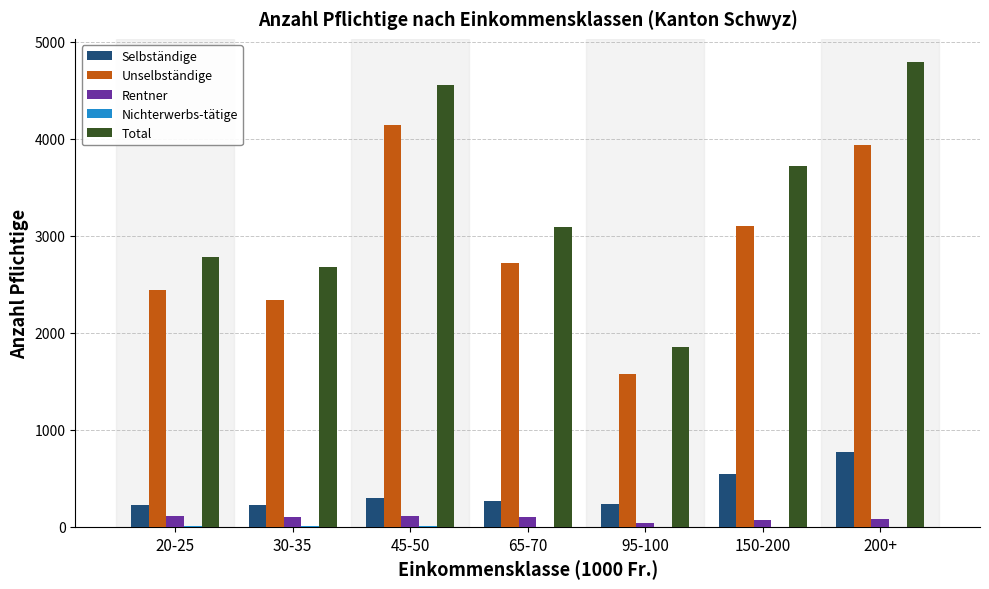

Are the bars grouped side by side (vs. stacked)?

Yes